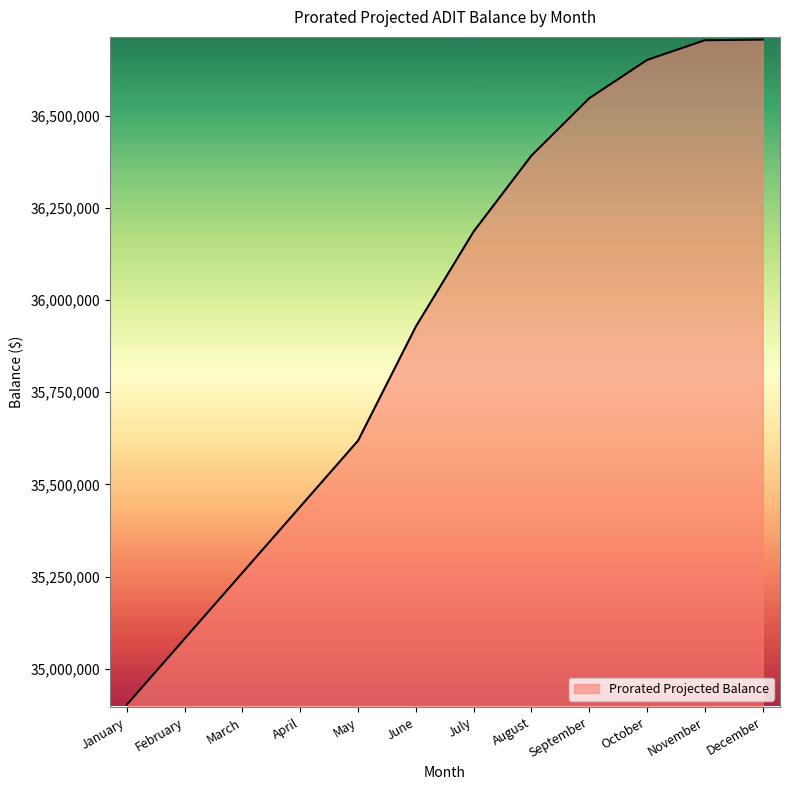

Does the chart display data point markers on the line(s)?

No